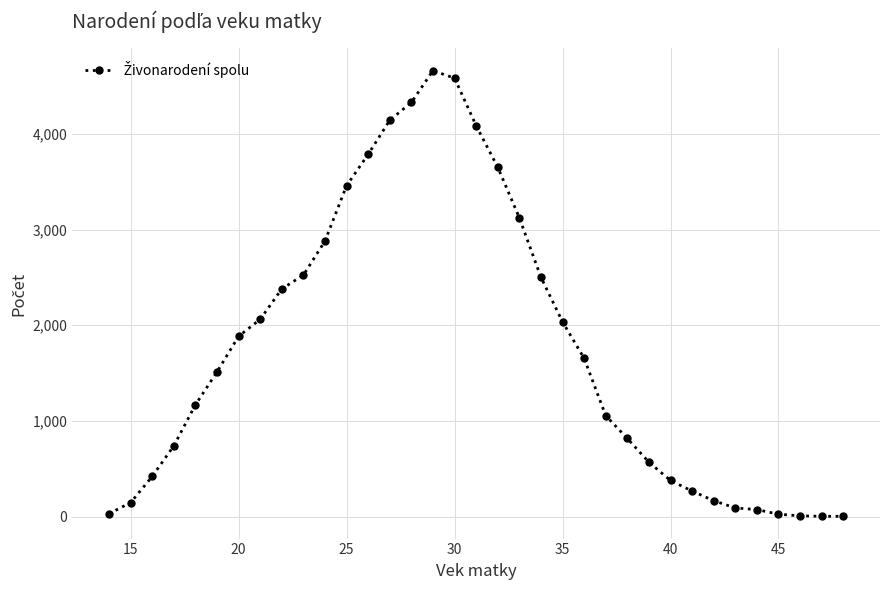

How many series are shown in this chart?

1